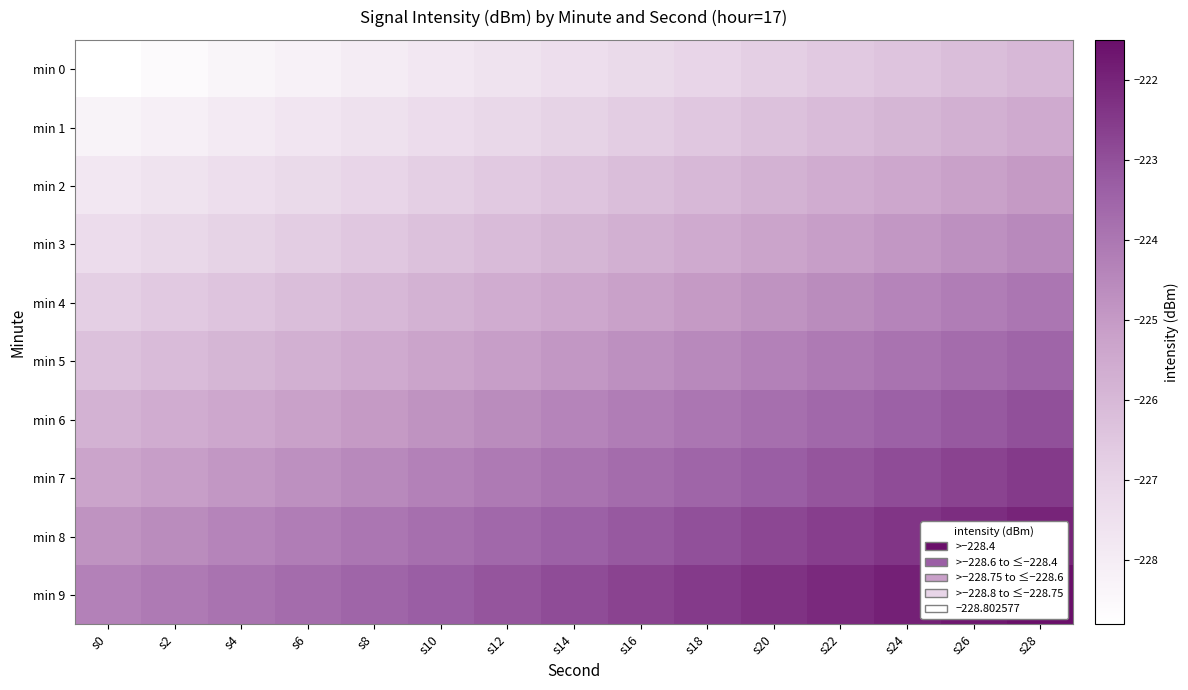

Rank the series at s16 from highest to lowest value.

min 9, min 8, min 7, min 6, min 5, min 4, min 3, min 2, min 1, min 0